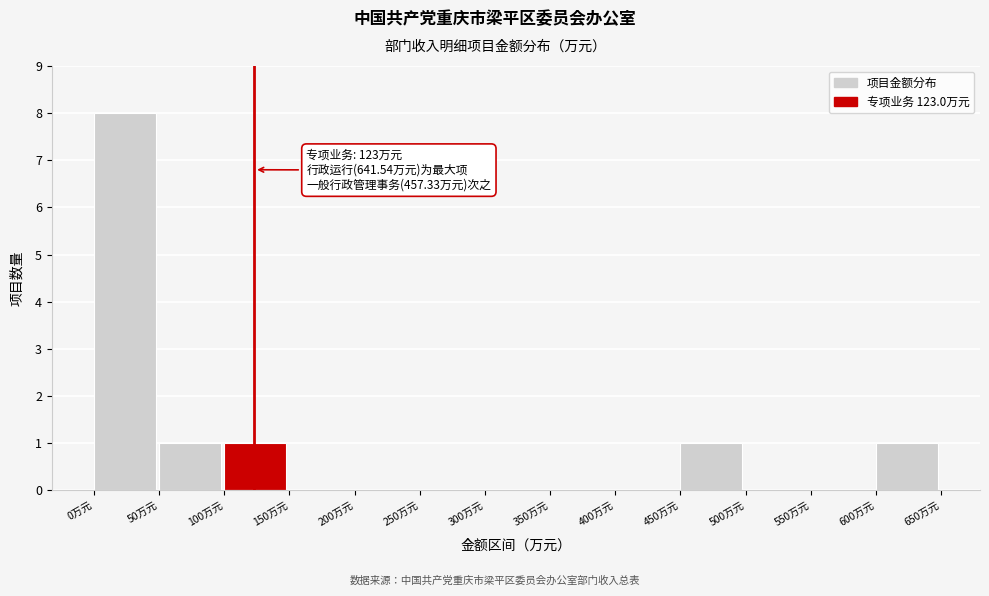

Which range on the x-axis has the tallest bar?

0 to 50